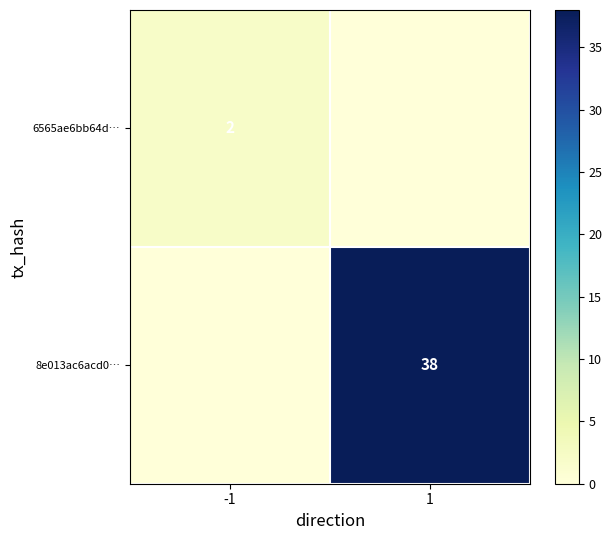

What is the sum of all 8e013ac6acd0… values?

38